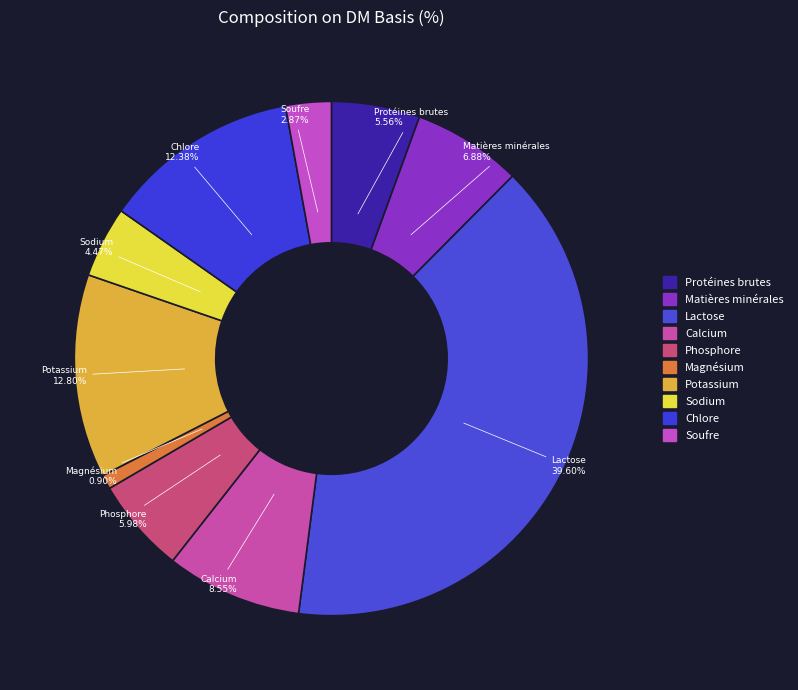

How many slices are in this pie chart?

10